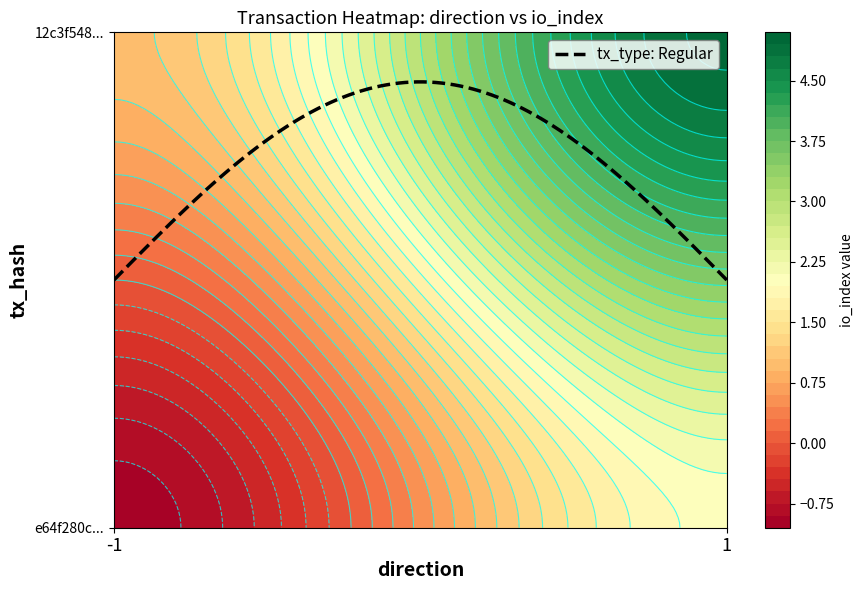

At which category does the chart reach its minimum across all series?

-1